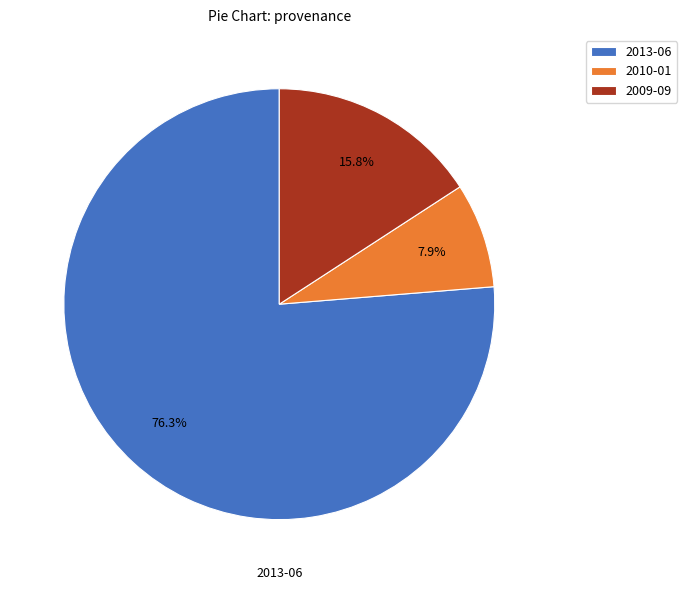

What is the smallest slice in the pie chart?

2010-01